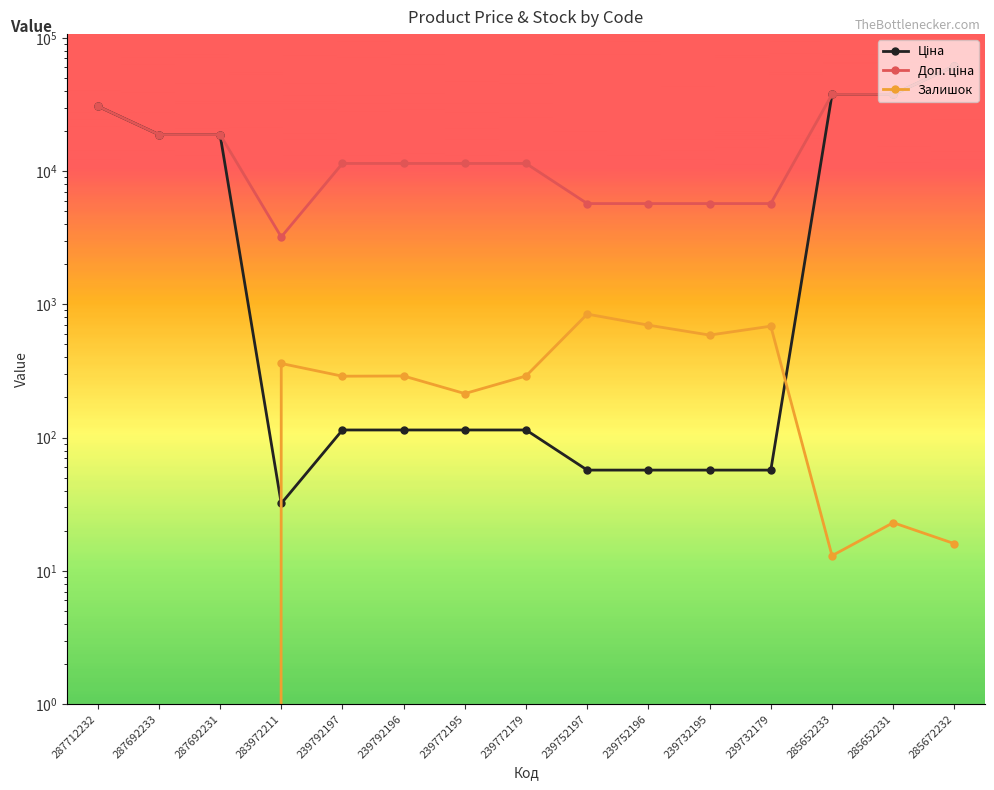

What is the label of the 7th point from the right?

239752197